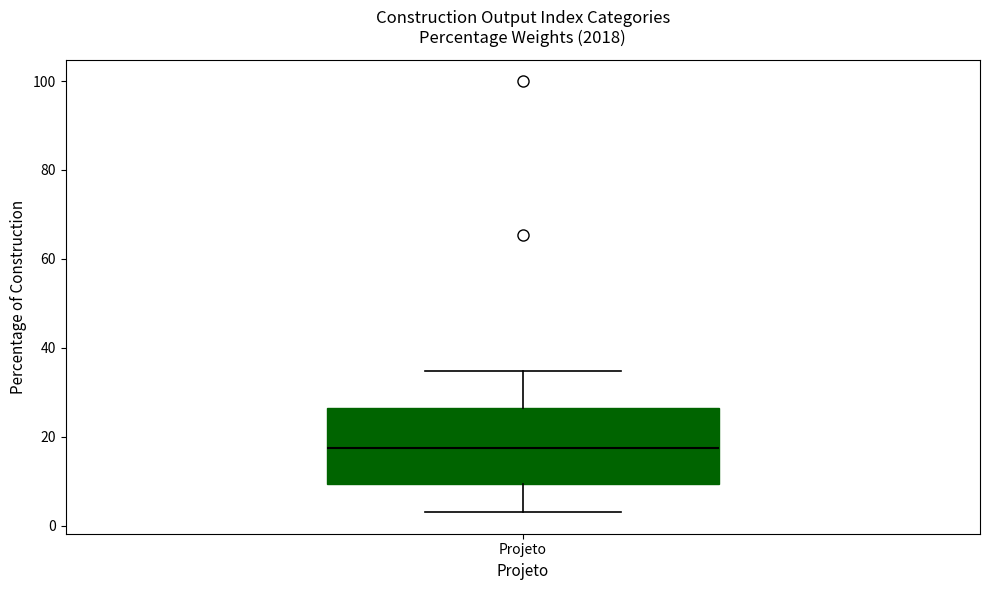

Transcribe this box plot: give where the median line is, the range the box spans, and where the two whiskers end, as read against the y-axis. The values are not printed on the chart, so give them approximately, as read against the axis.

median 18, box 10 to 26, whiskers 4 to 34